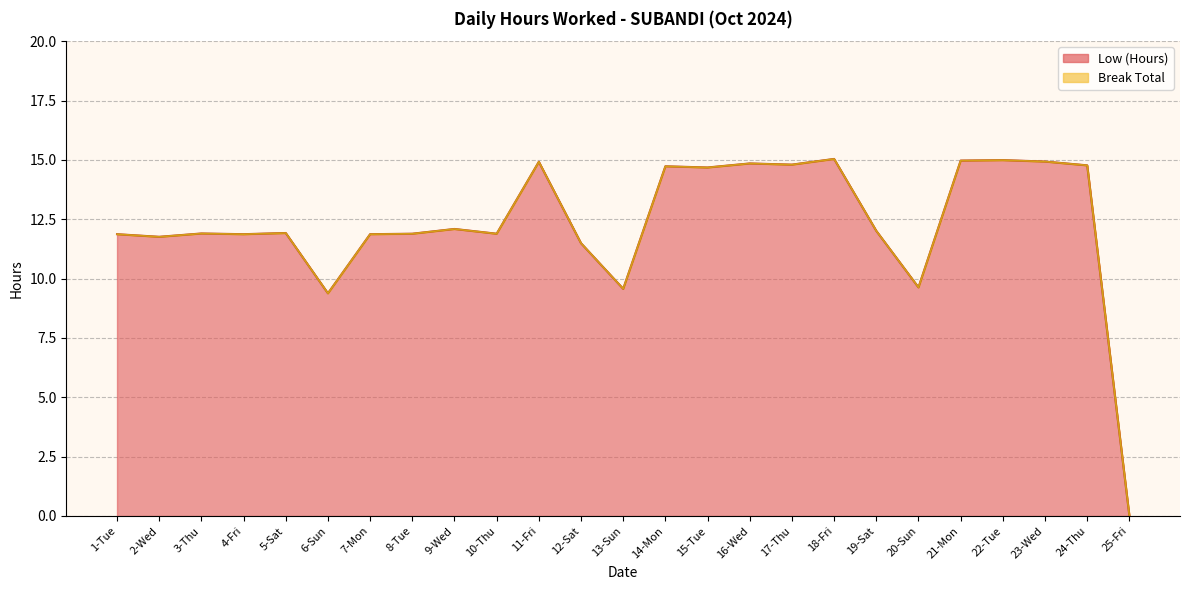

What is the sum of the values at 18-Fri and 6-Sun?

24.4